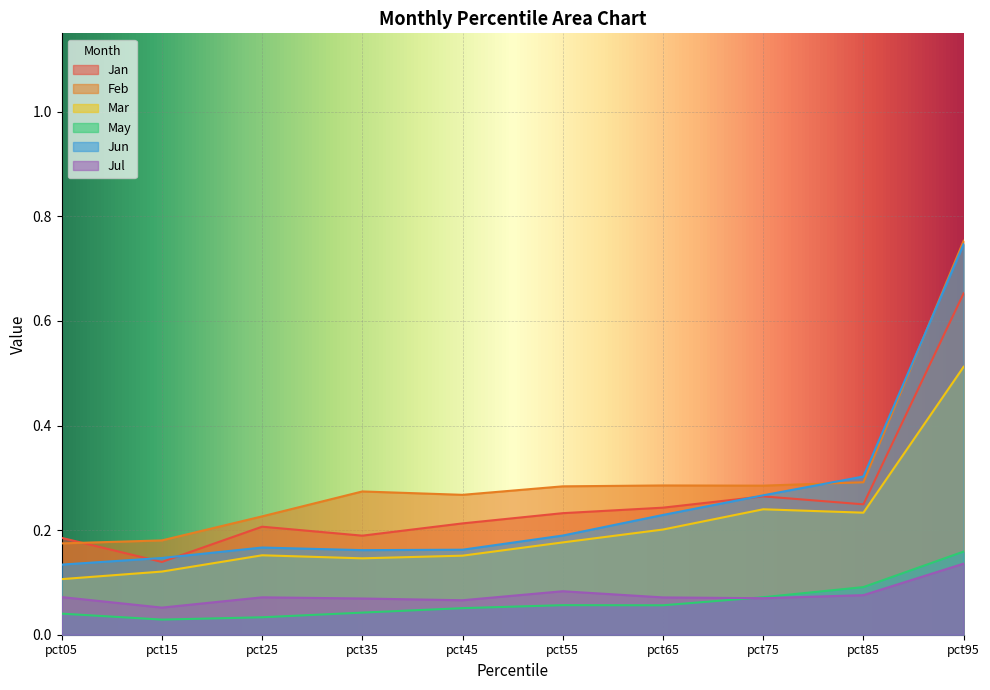

Which series has the largest range (max minus min)?

Jun